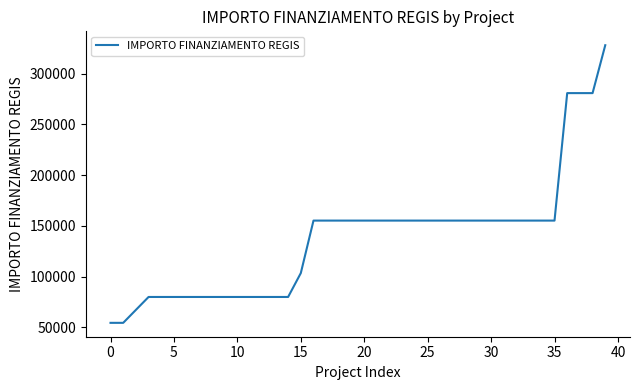

What is the difference between the maximum and minimum values?

273748